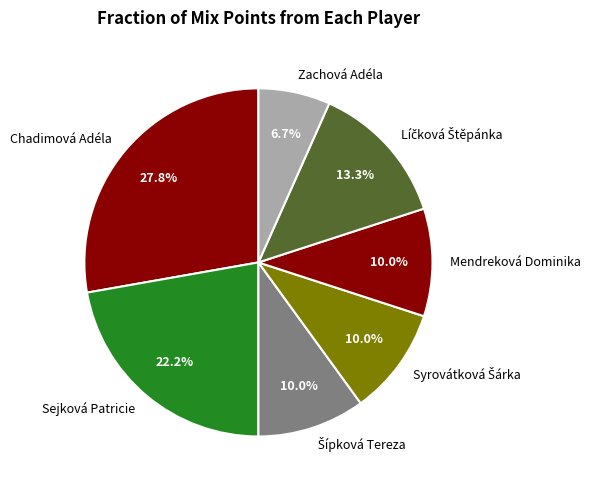

To the nearest percent, what is the difference between the largest and smallest slice percentages?

21%